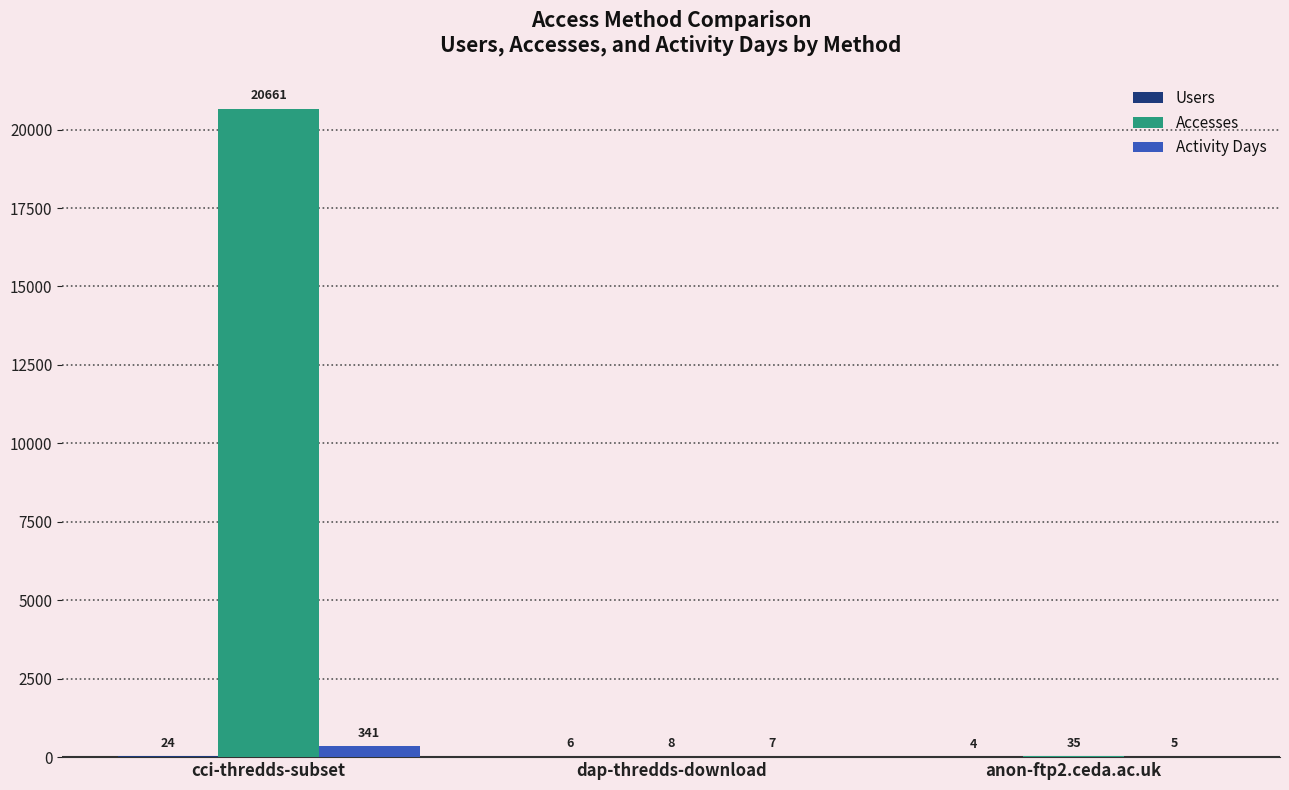

Are the bars grouped side by side (vs. stacked)?

Yes